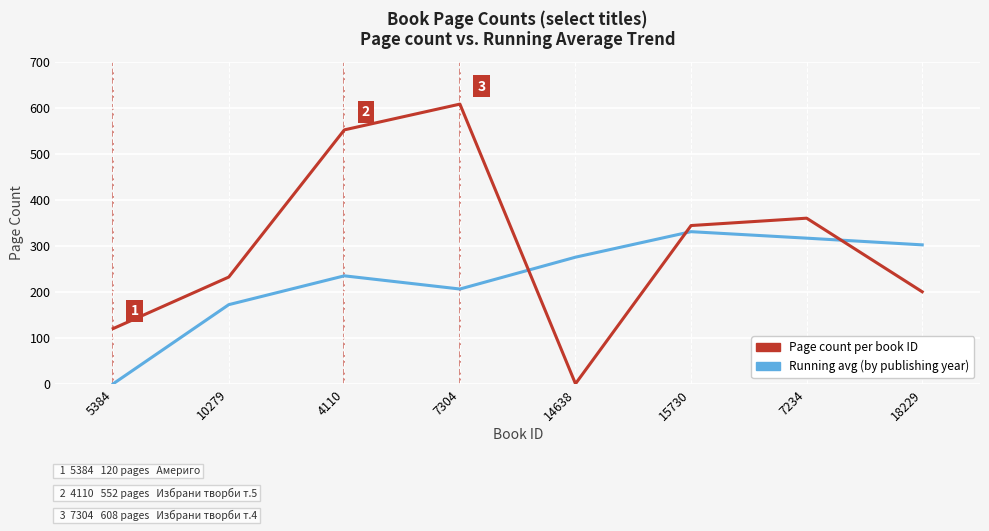

True or false: Page count per book ID has a value of 120.0 at 5384.

True